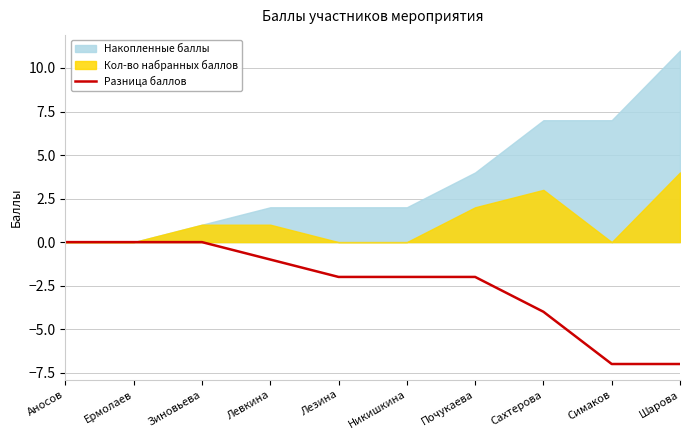

What is the minimum value for Разница баллов?

-7